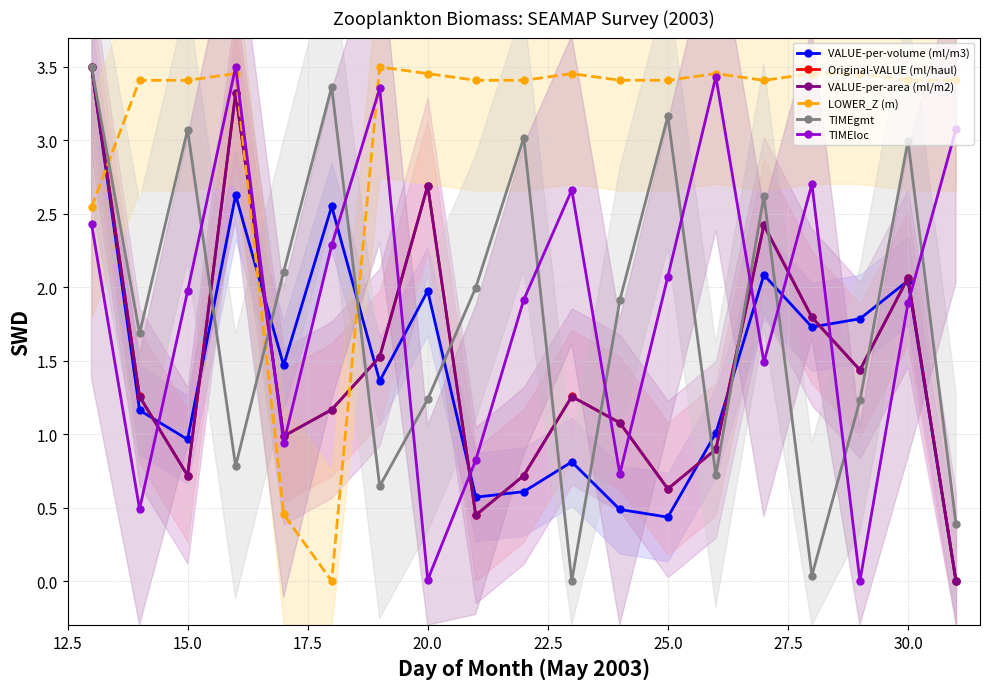

How many interior local peaks does the TIMEgmt series have?

6